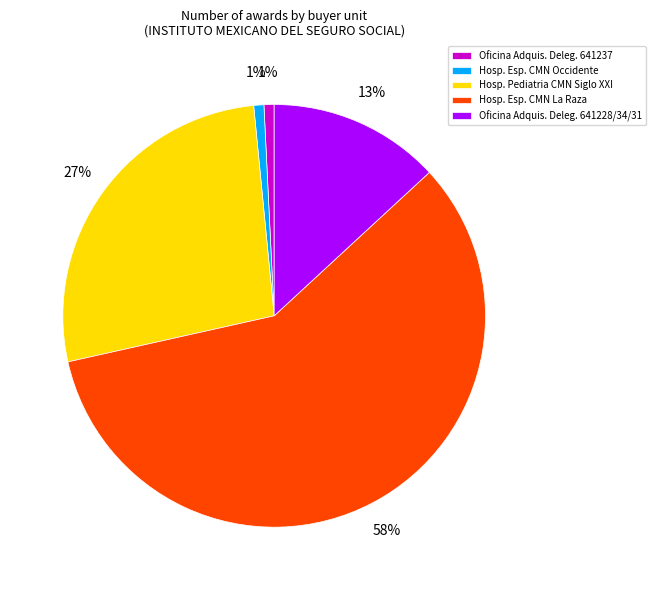

Which has a higher value, Hosp. Pediatria CMN Siglo XXI or Hosp. Esp. CMN Occidente?

Hosp. Pediatria CMN Siglo XXI